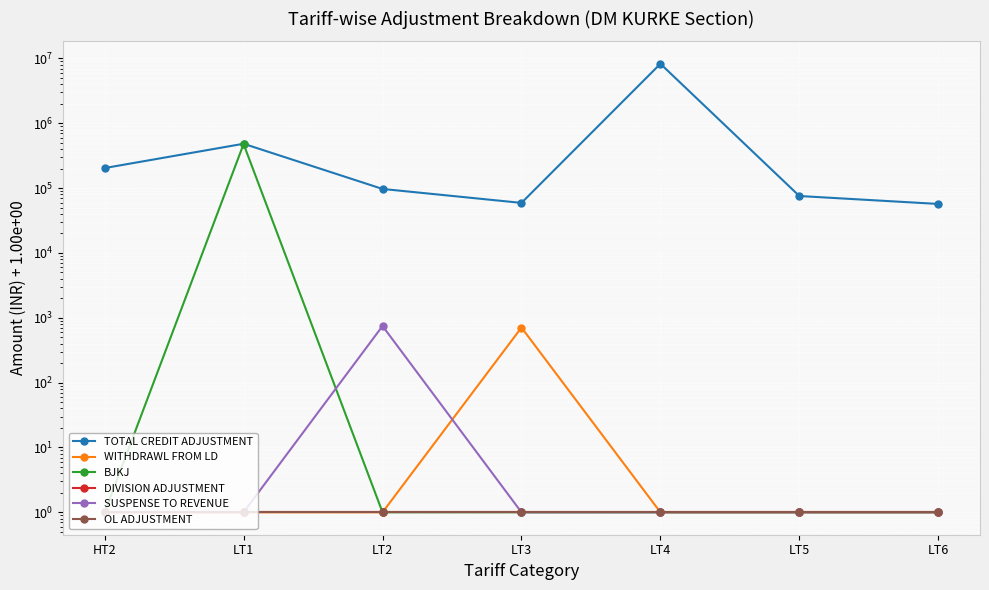

What is the average value of the WITHDRAWL FROM LD series?

101.9